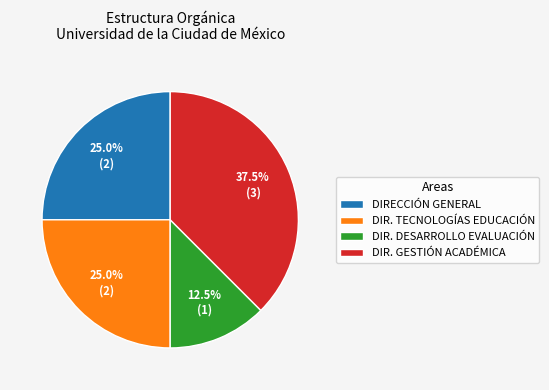

Is there a majority slice in this chart?

No